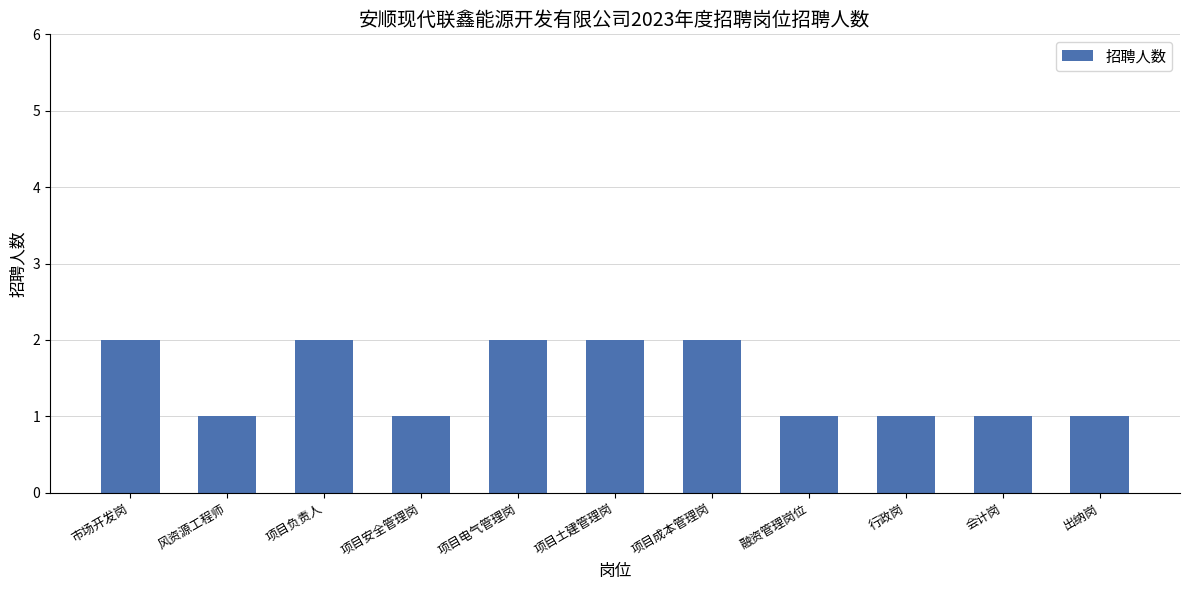

What is the label of the 11th bar from the right?

市场开发岗